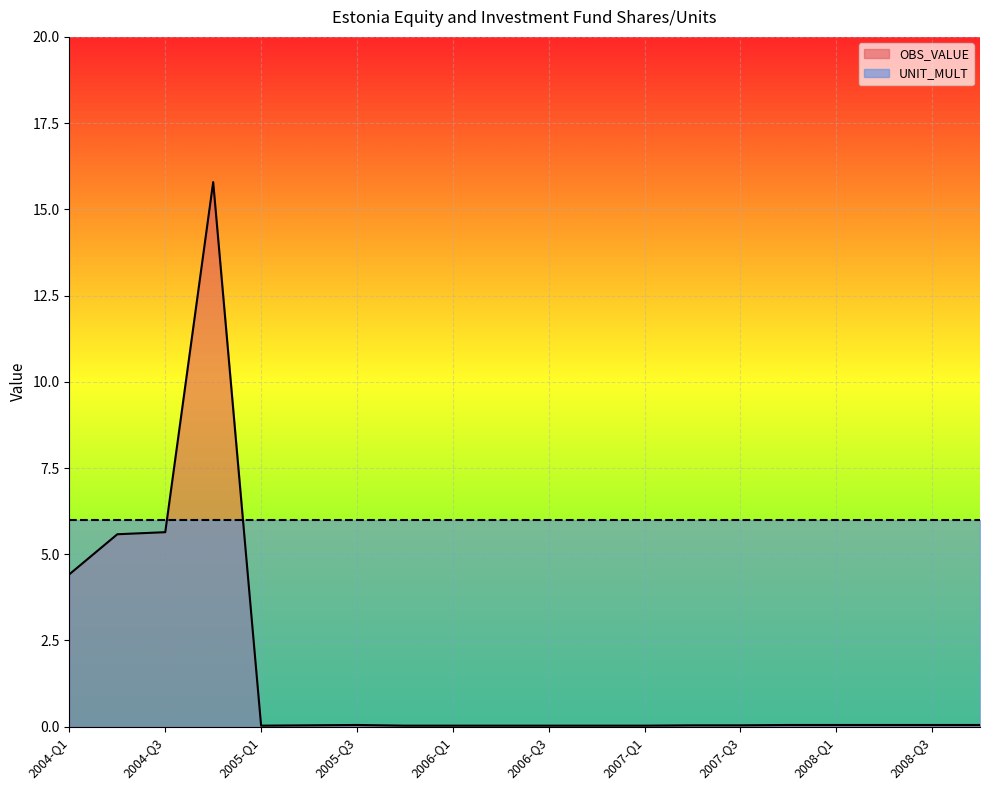

Does the chart display data point markers on the line(s)?

No